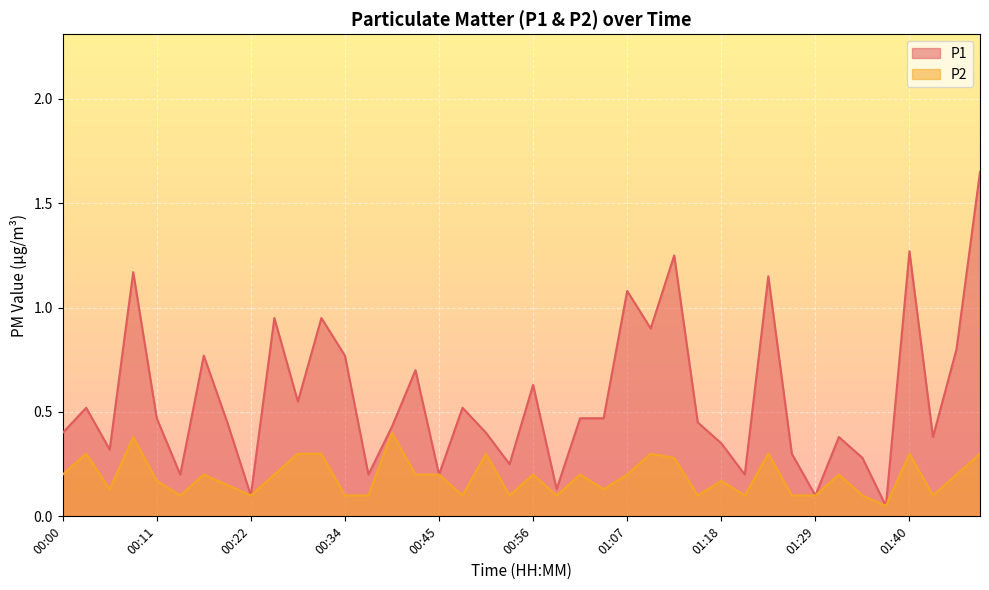

Does the chart display data point markers on the line(s)?

No